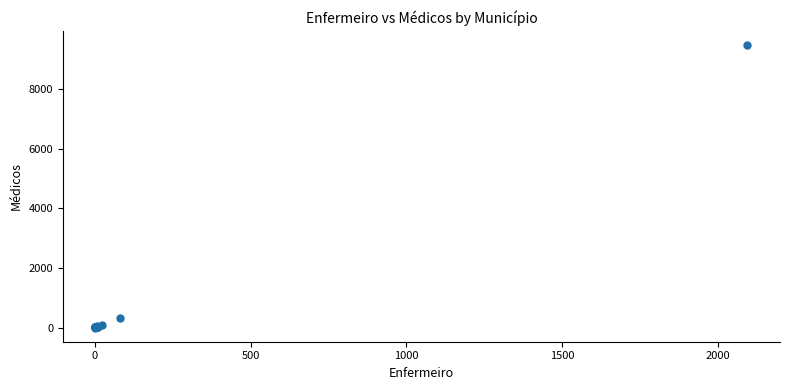

What Y value in the scatter plot is closest to 4733?

336